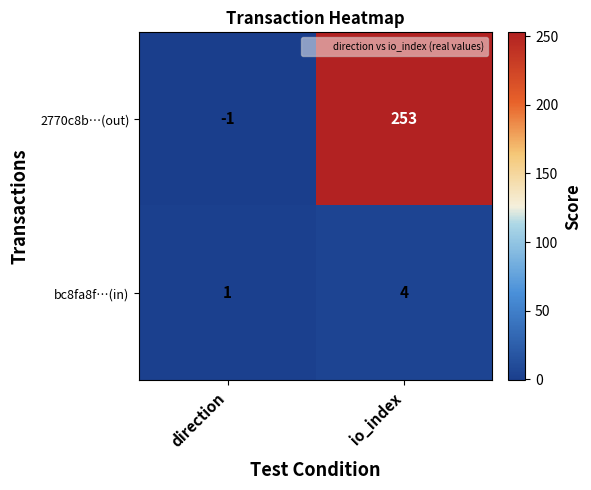

Reading right to left, transcribe all the data shown in this chart.

2770c8b…(out): io_index=253	direction=-1
bc8fa8f…(in): io_index=4	direction=1